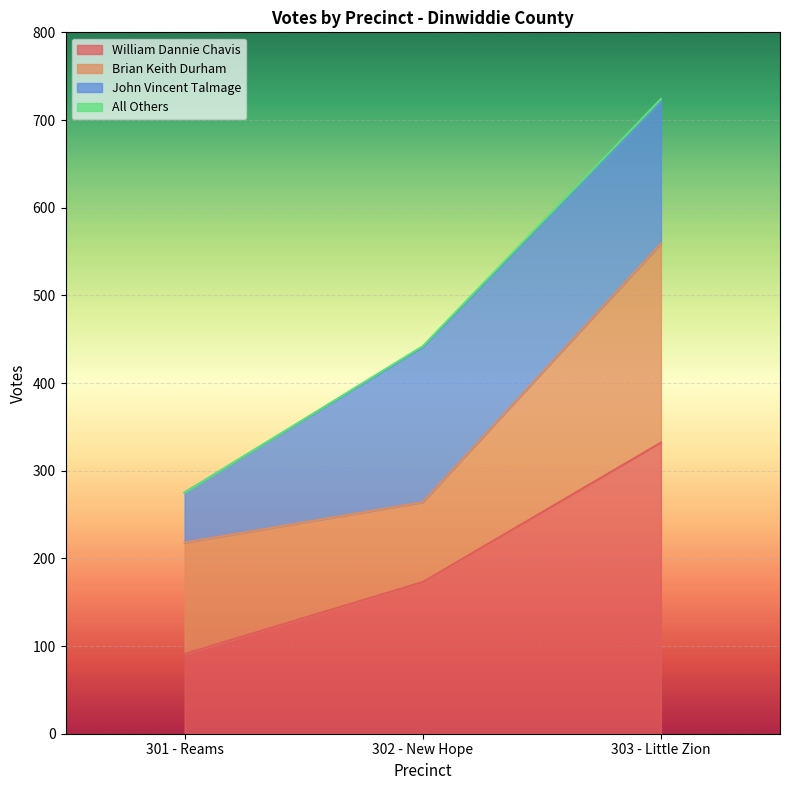

At which label does William Dannie Chavis first exceed 173?

303 - Little Zion